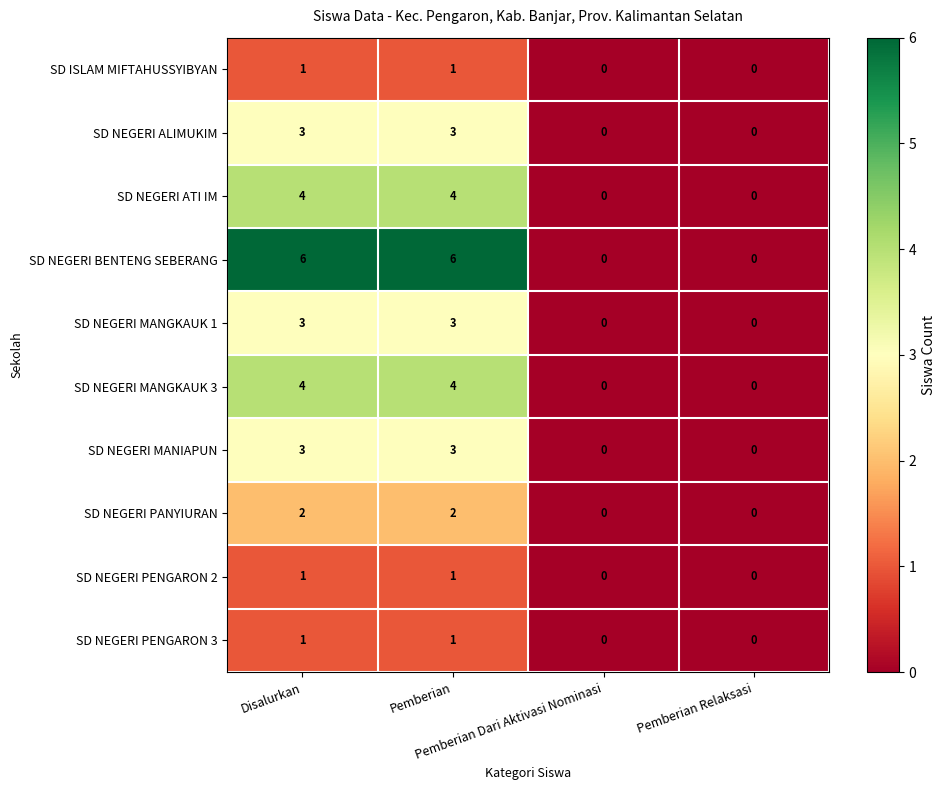

What is the greatest value displayed?

6